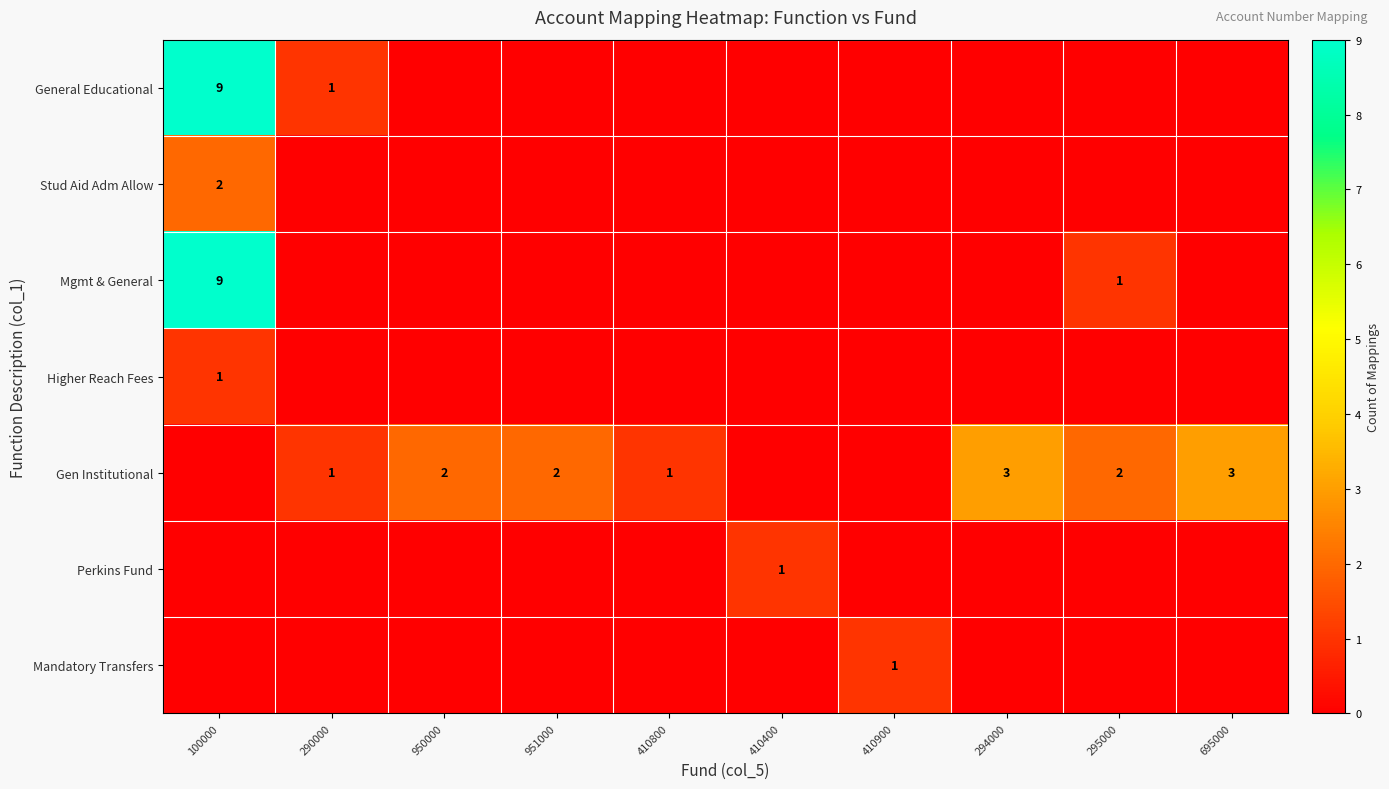

List the series in order of their peak value, lowest first.

Higher Reach Fees, Perkins Fund, Mandatory Transfers, Stud Aid Adm Allow, Gen Institutional, General Educational, Mgmt & General